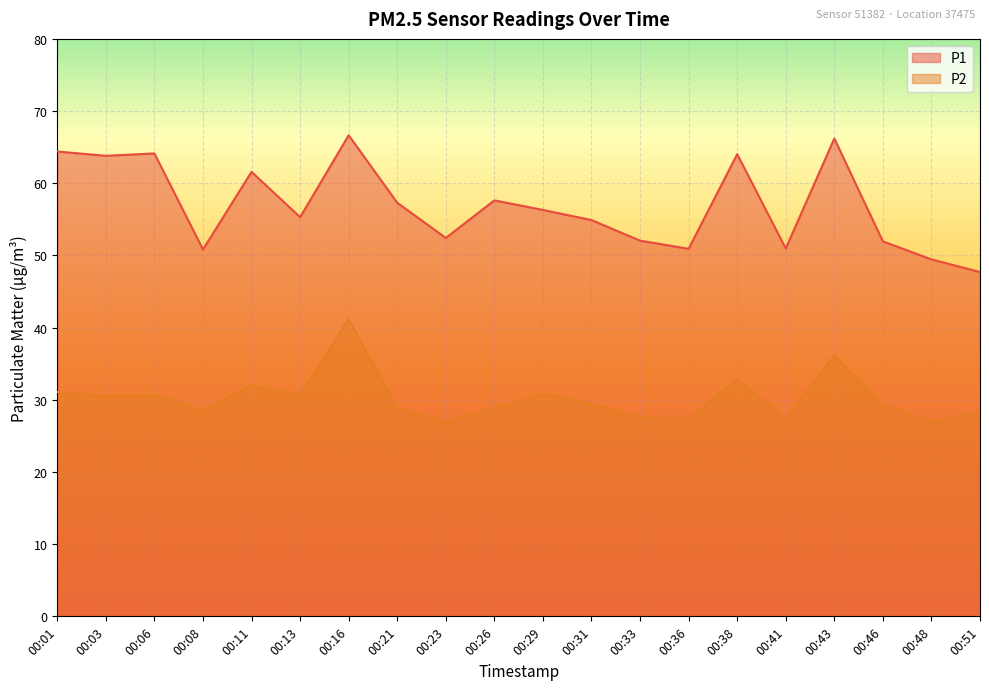

At how many categories does at least one series exceed 38?

20